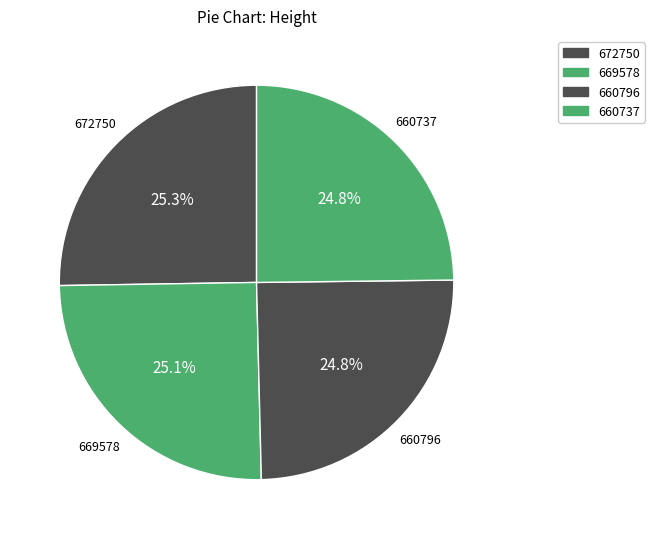

The 660796 slice represents 25% of the pie. True or false?

True